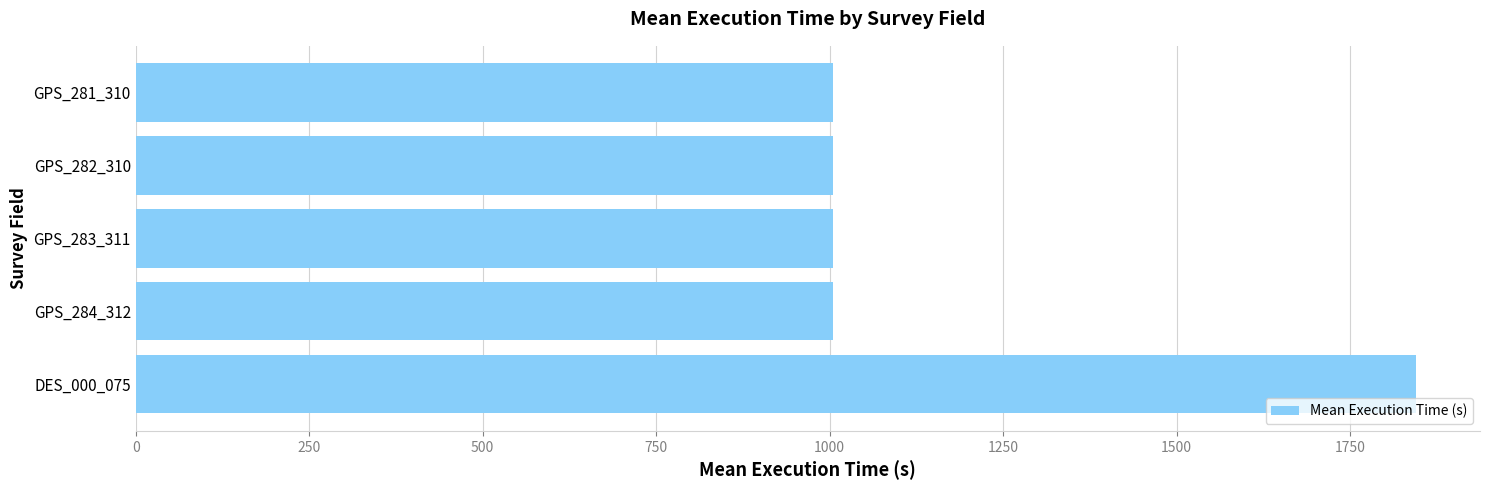

Reading bottom to top, list all the values displayed in this chart.

DES_000_075=1845	GPS_284_312=1005	GPS_283_311=1005	GPS_282_310=1005	GPS_281_310=1005